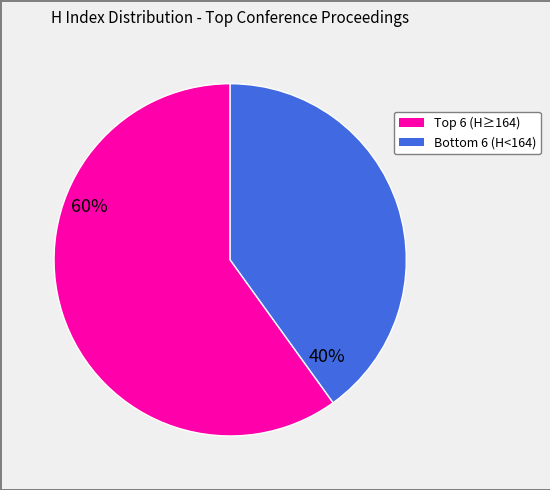

Is there any slice that represents more than half of the pie?

Yes